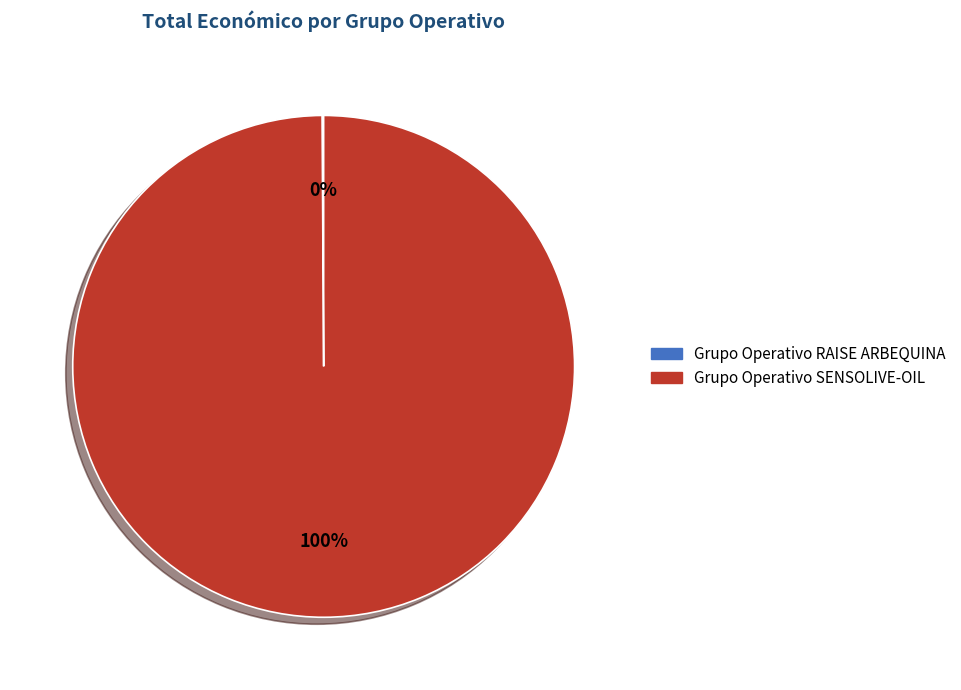

The Grupo Operativo SENSOLIVE-OIL slice represents 100% of the pie. True or false?

True